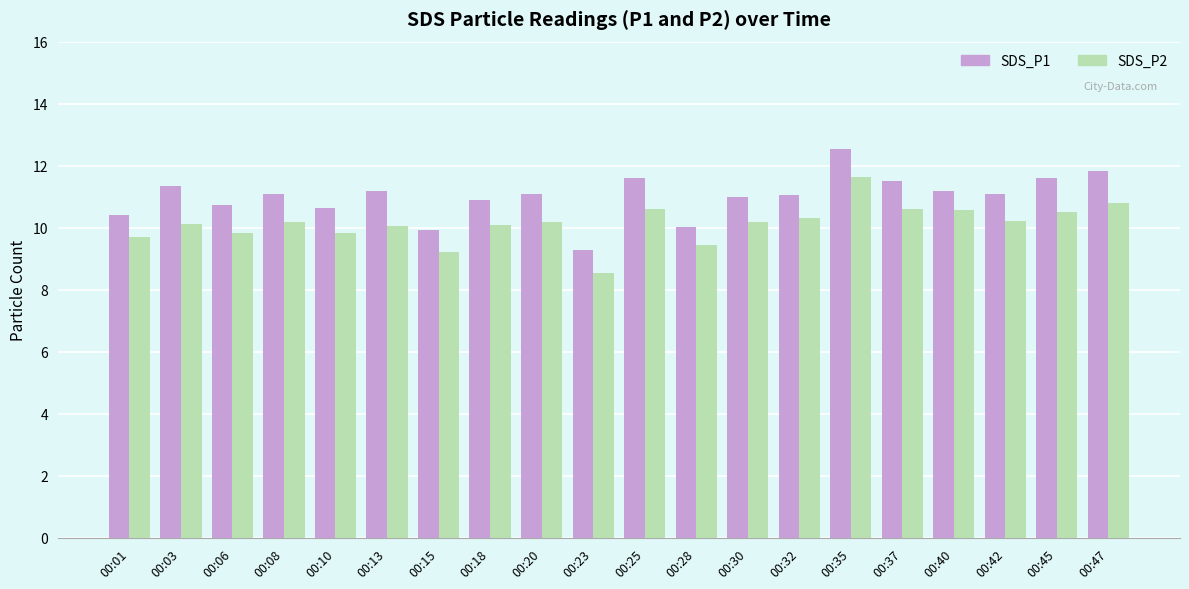

What is the sum of the SDS_P1 values at 00:35 and 00:20?

23.6